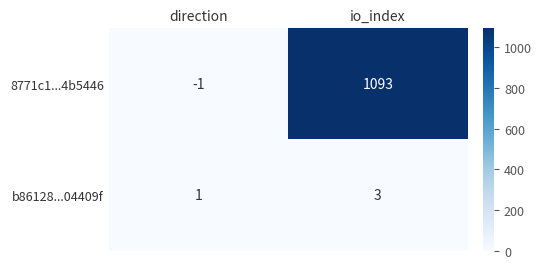

At which category is the sum across all series the highest?

io_index